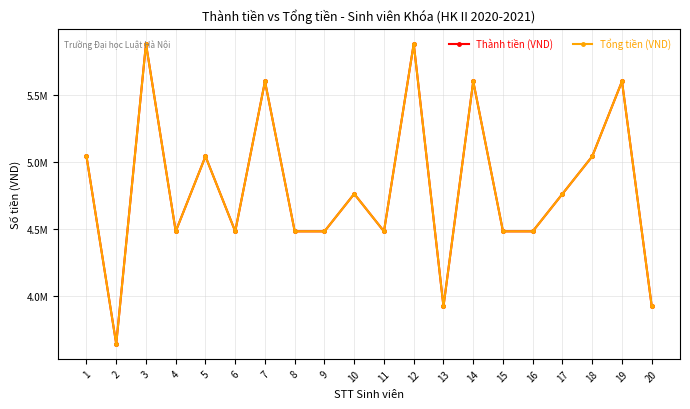

True or false: Tổng tiền (VND) and Thành tiền (VND) intersect in this chart.

False